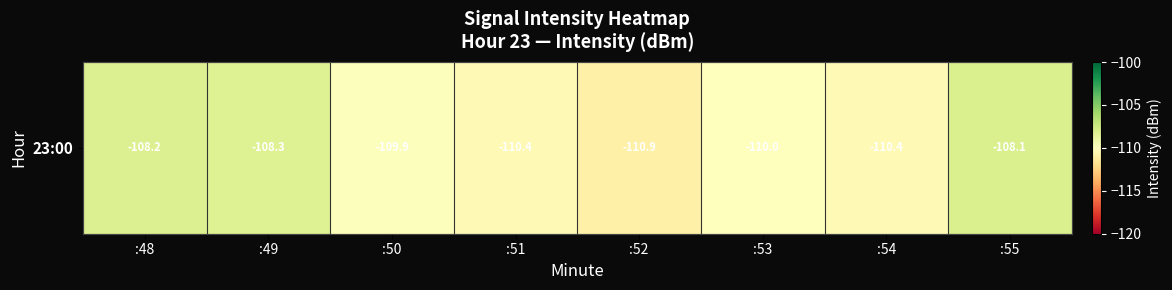

Reading left to right, transcribe all the data shown in this chart.

:48=-108.2	:49=-108.3	:50=-109.9	:51=-110.4	:52=-110.9	:53=-110.0	:54=-110.4	:55=-108.1